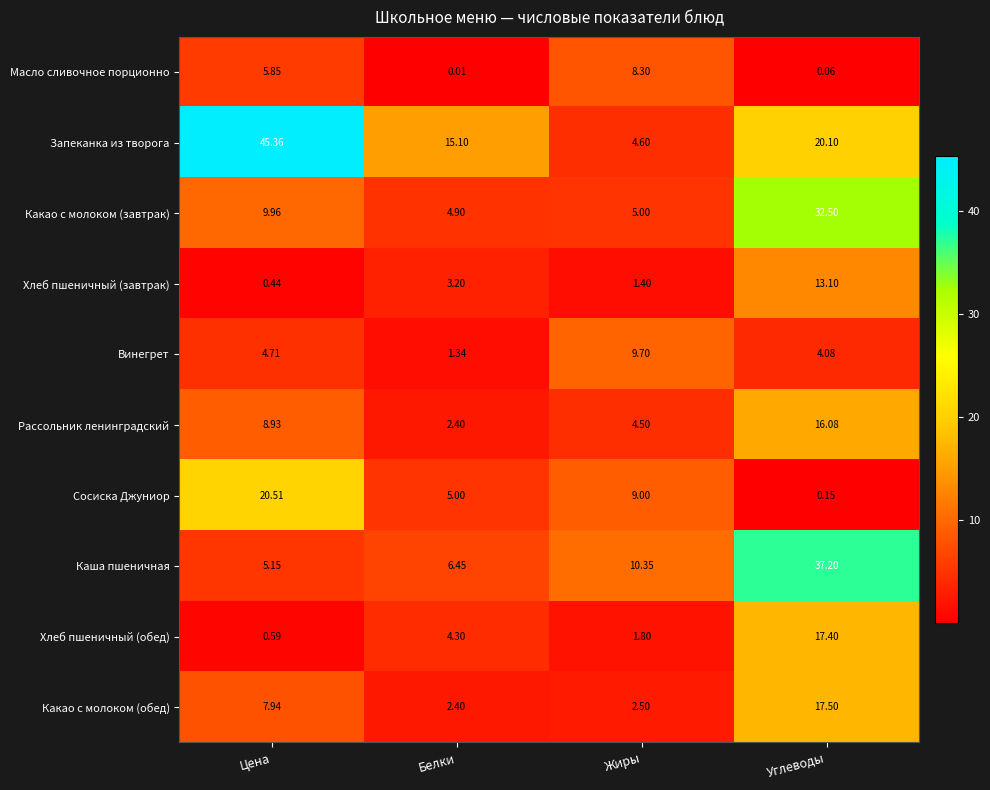

At which label does Каша пшеничная first exceed 10?

Жиры